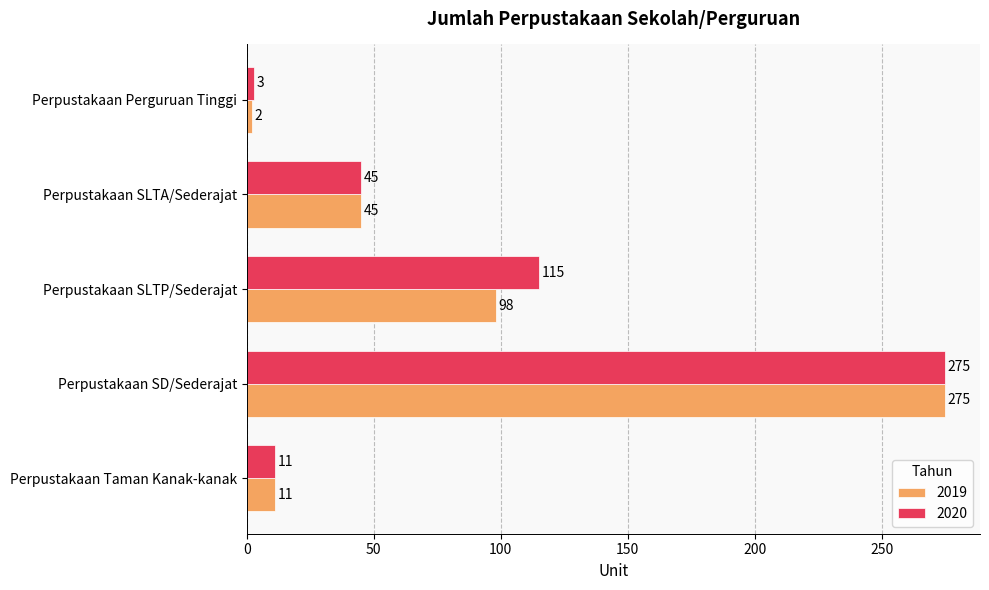

At which label is 2020 closest to 139?

Perpustakaan SLTP/Sederajat